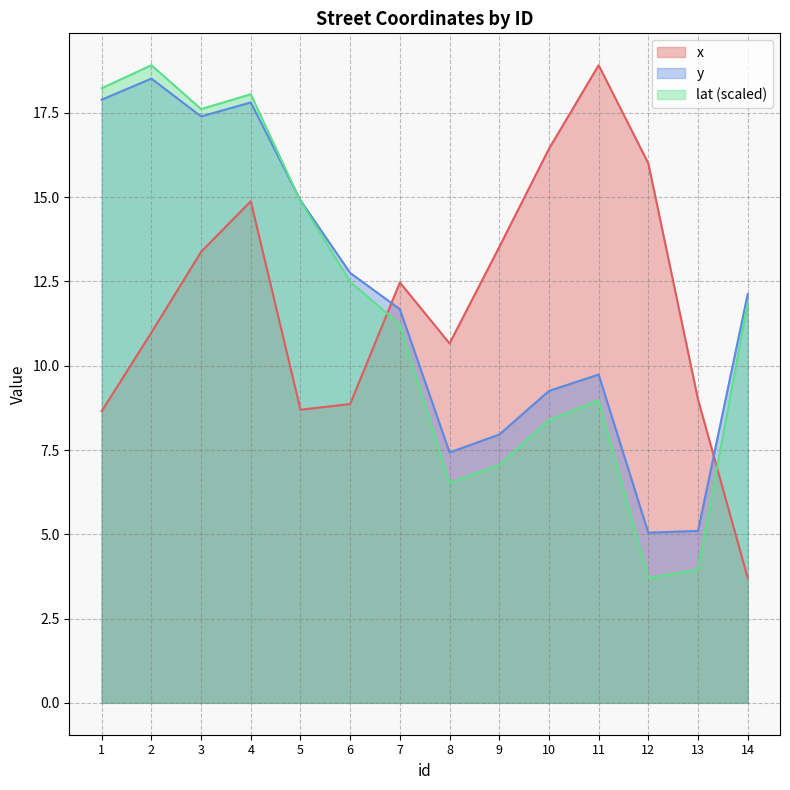

Rank the series by their average value, from highest to lowest.

y, x, lat